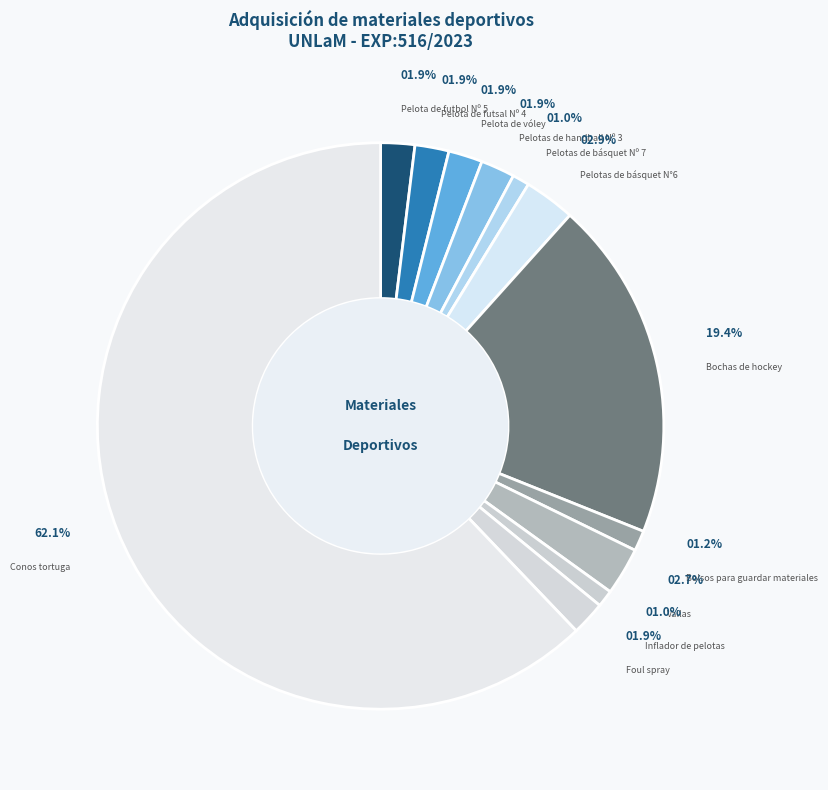

What is the change in value from Vallas to Foul spray?

-4